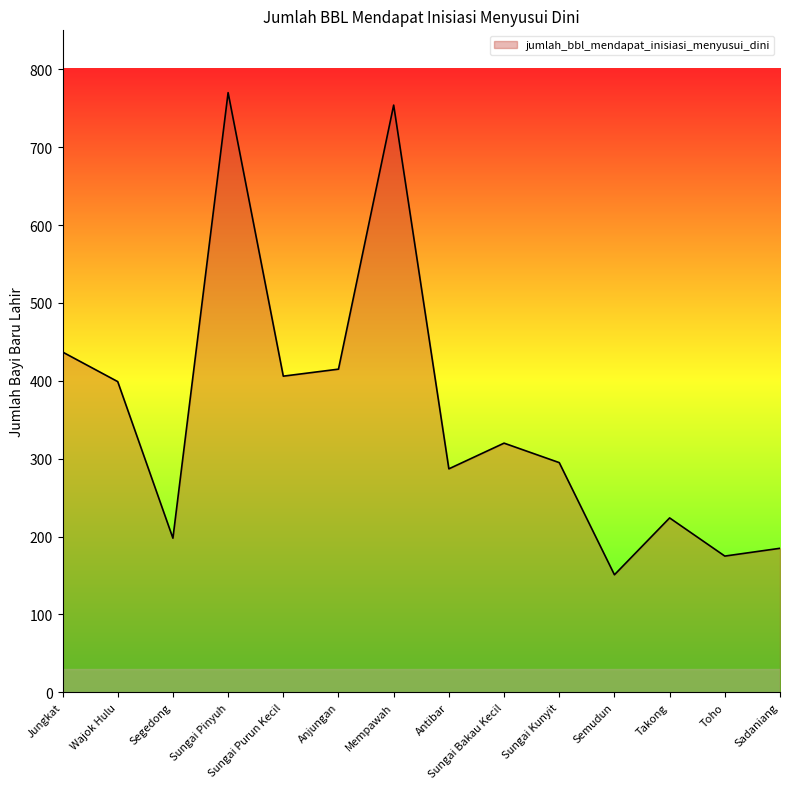

Is it true that the value at Segedong is 95?

False